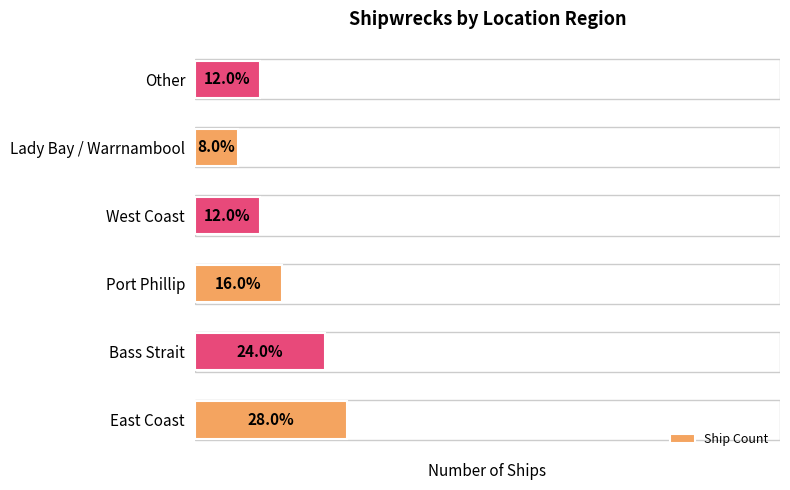

What is the average value?

4